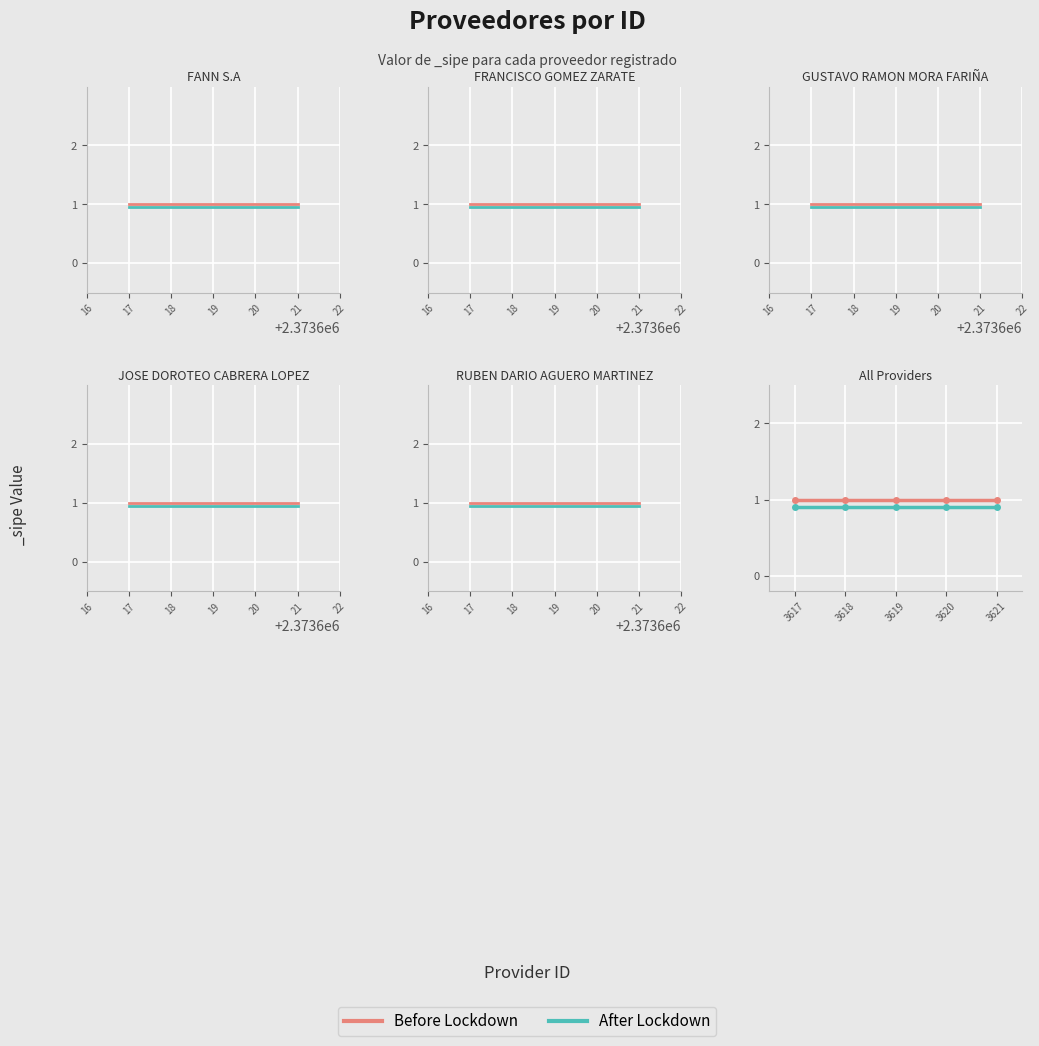

How many lines are shown in the chart?

2